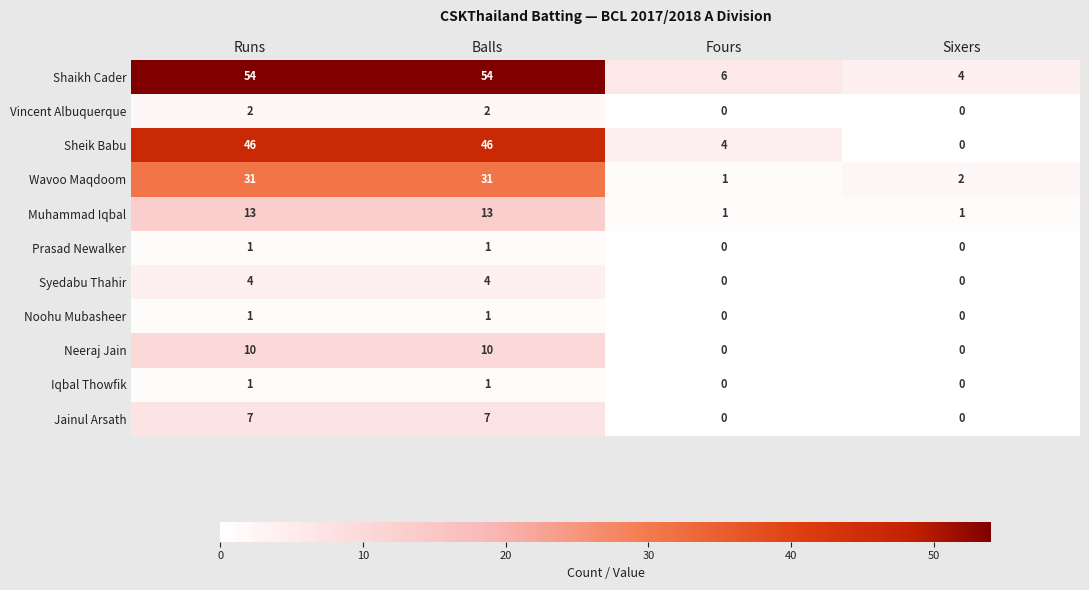

How many Muhammad Iqbal values are between 1 and 13?

4